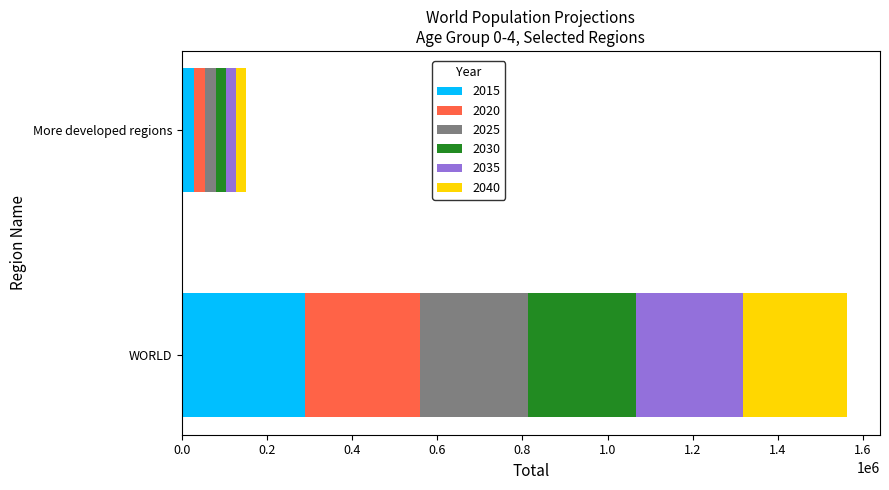

What is the sum of all 2015 values?

318321.2